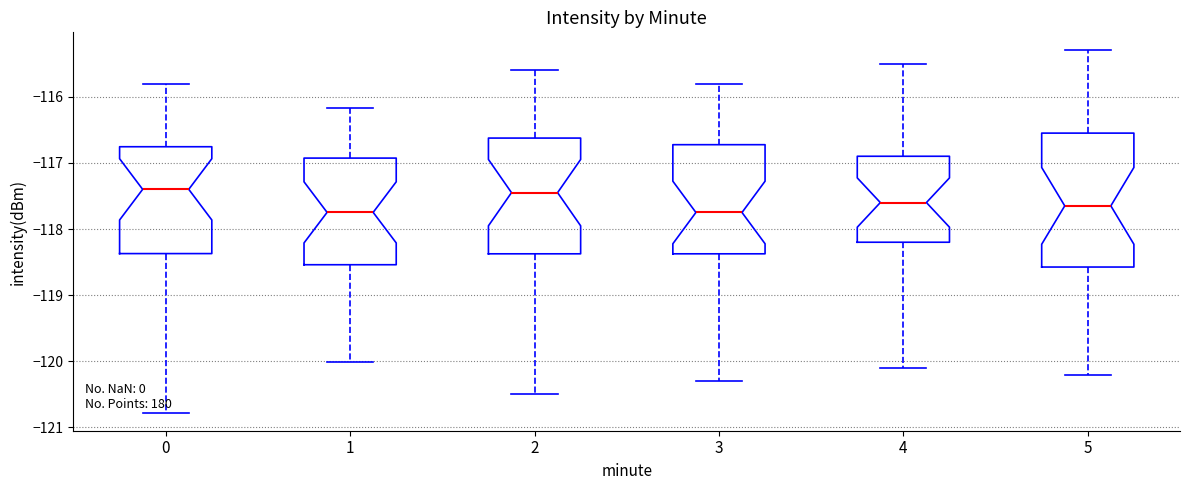

Where does the median line of the box at x = 3 sit on the y-axis? The values are not printed on the chart, so give them approximately, as read against the axis.

-117.7